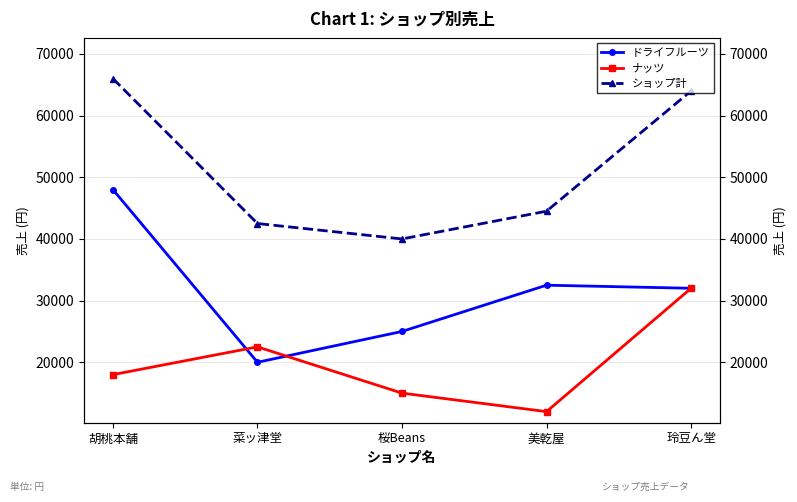

What is the difference between the maximum and minimum values in the ドライフルーツ series?

28000